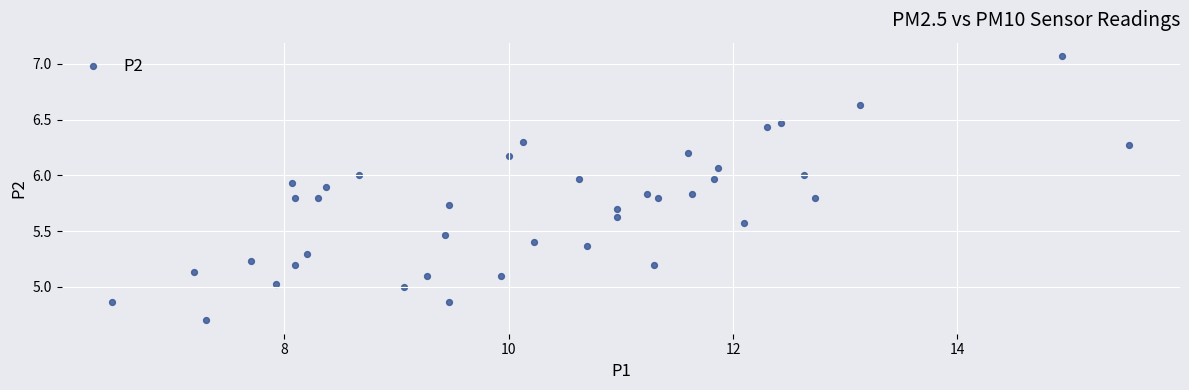

What is the range of X values (max minus min)?

9.1